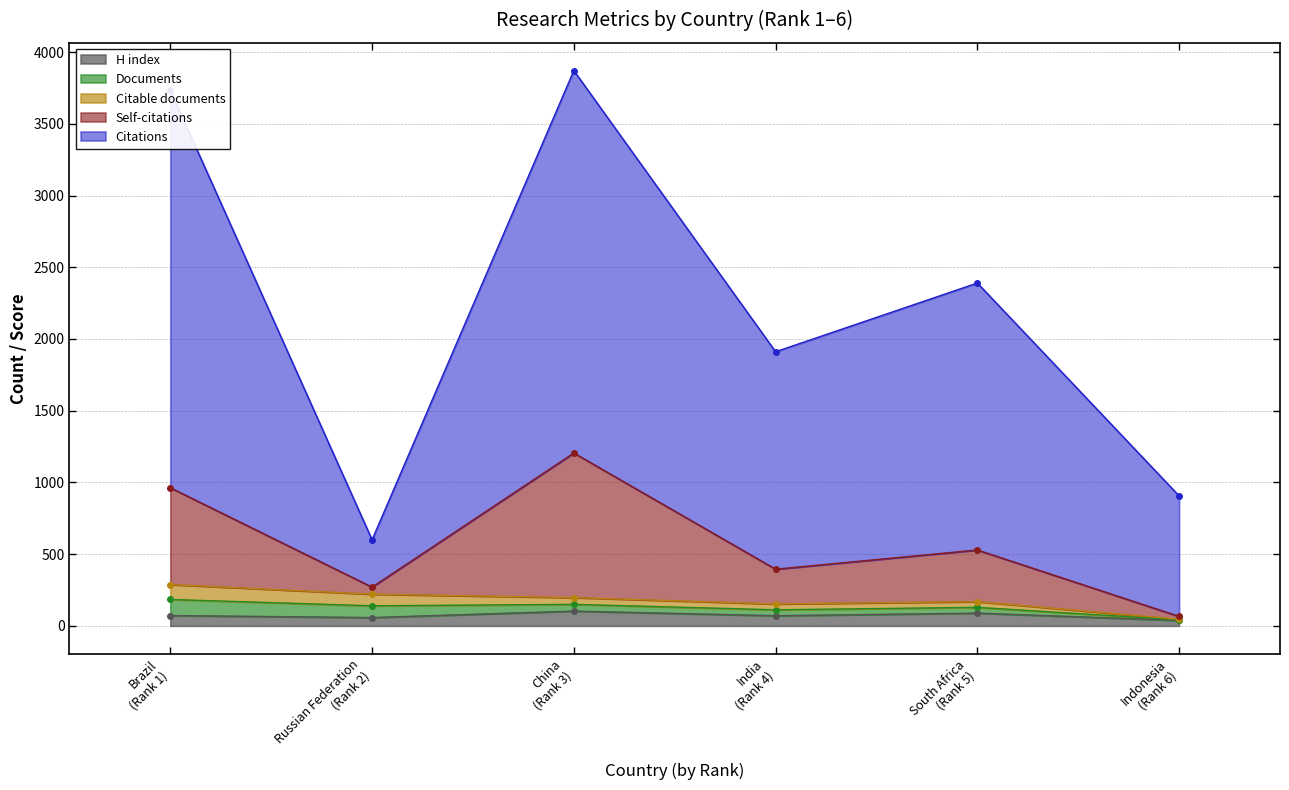

At which category is the sum across all series the highest?

China (Rank 3)